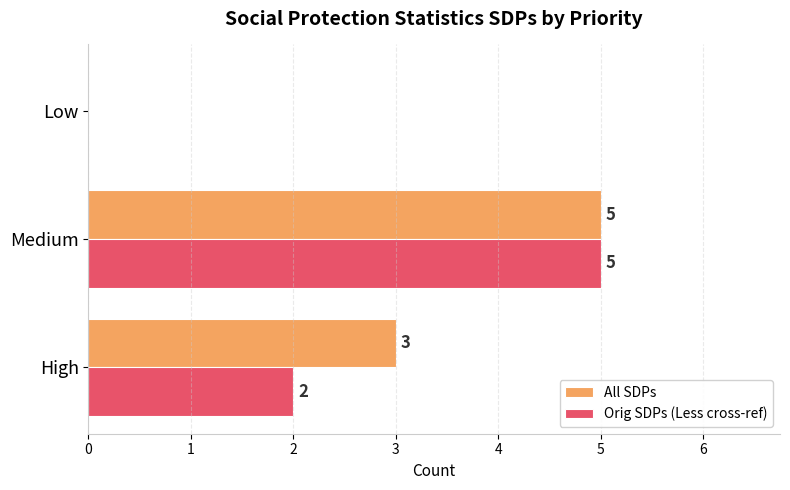

True or false: All SDPs has a value of 3 at High.

True